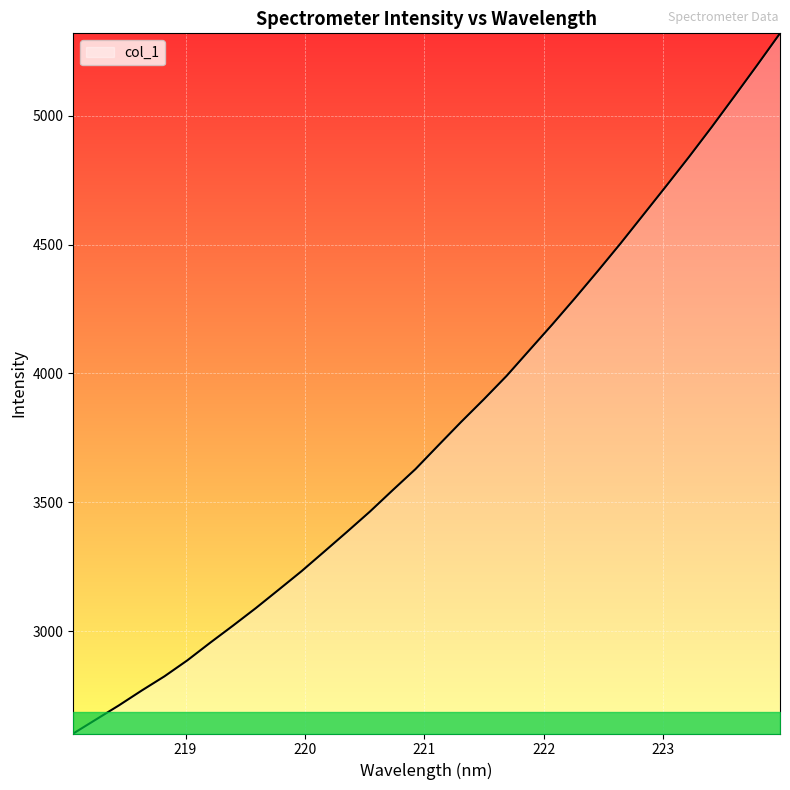

What is the minimum value shown in the chart?

2603.4